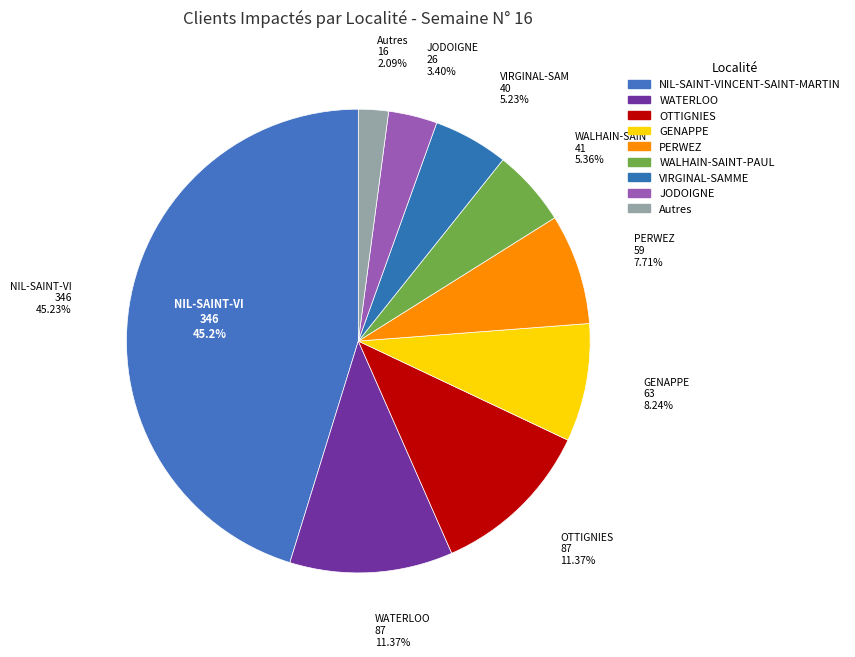

True or false: JODOIGNE accounts for 14% of the total.

False